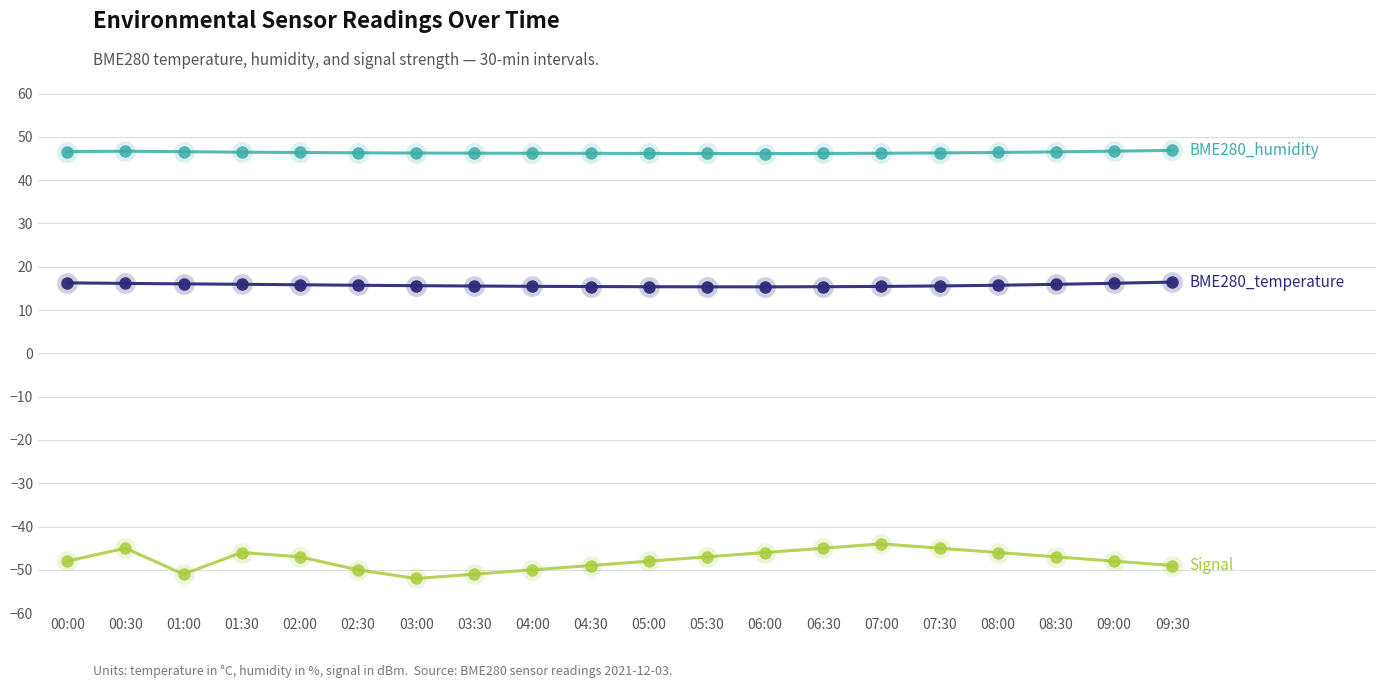

Does the chart have visible grid lines?

Yes